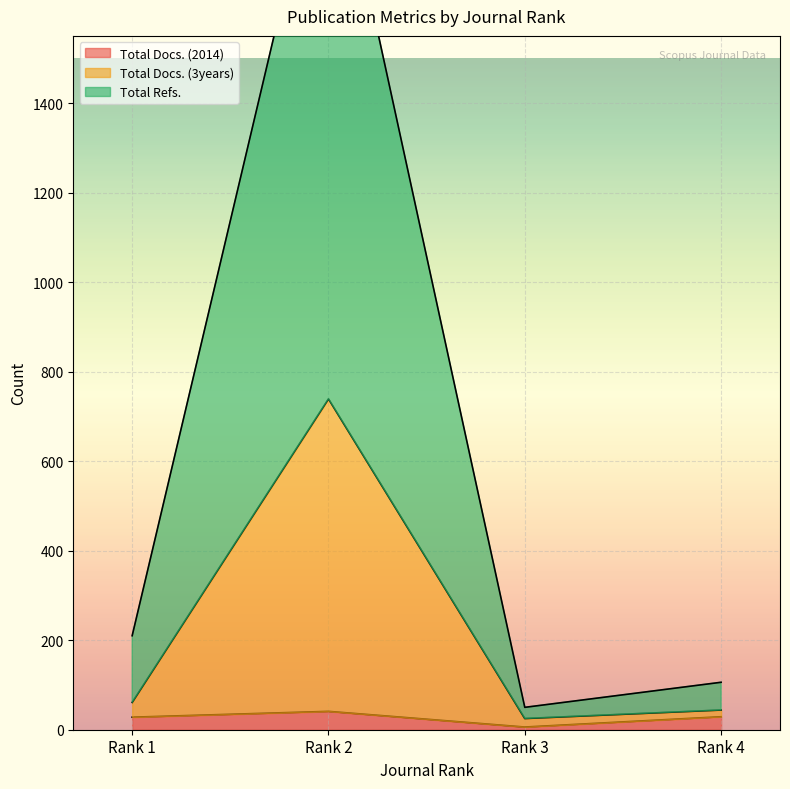

Between Rank 3 and Rank 2, which series saw the biggest shift?

Total Refs.